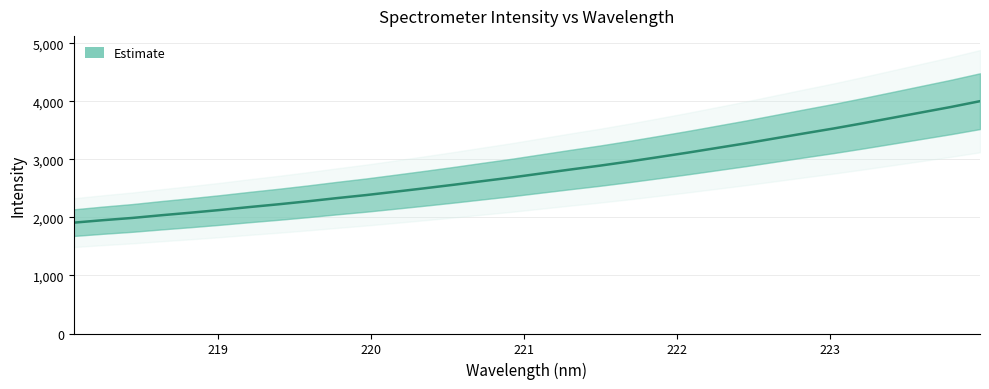

What is the label of the 10th point from the right?

222.263